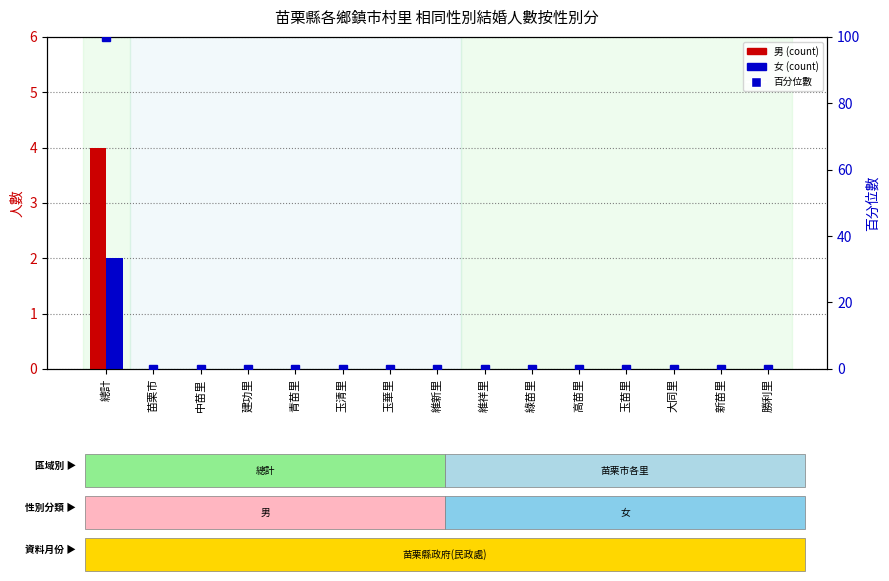

At which category is the sum across all series the highest?

總計